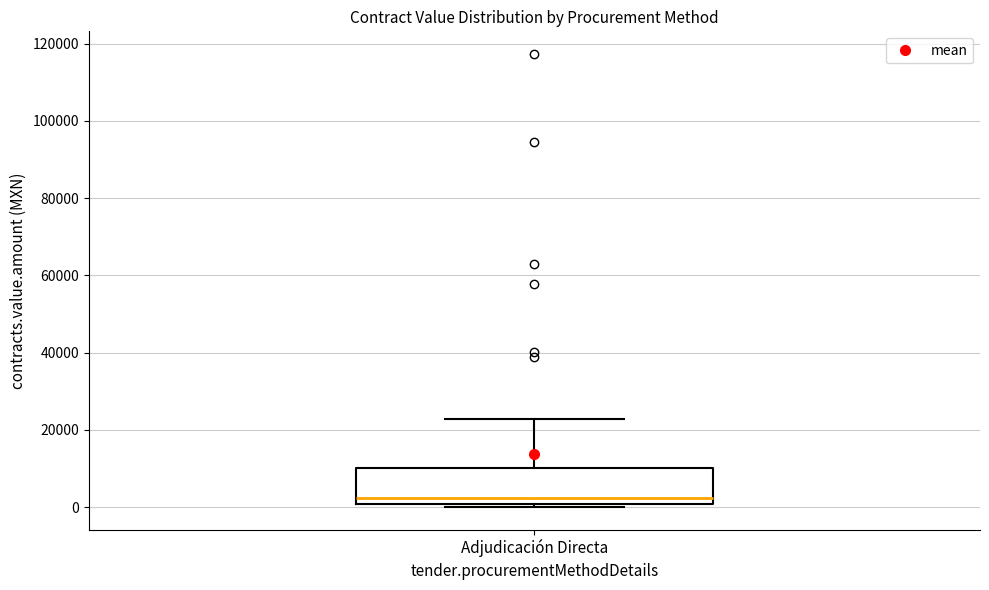

Read this box plot against the y-axis: the position of the median line, the range covered by the box, and the ends of both whiskers. The values are not printed on the chart, so give them approximately, as read against the axis.

median 2000, box 0 to 10000, whiskers 0 (just below the box's lower edge) to 22000